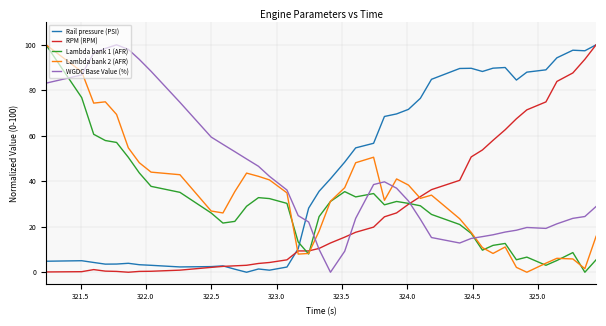

What is the highest value of the Lambda bank 2 (AFR) series?

100.0